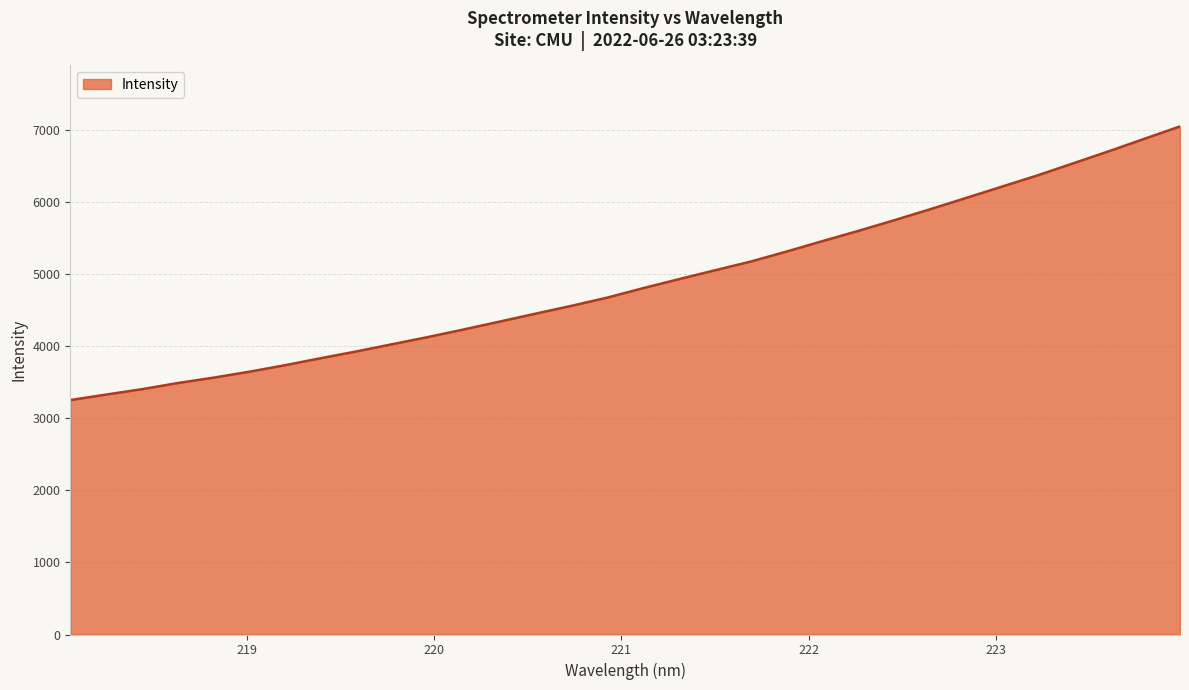

What is the smallest value displayed?

3256.0